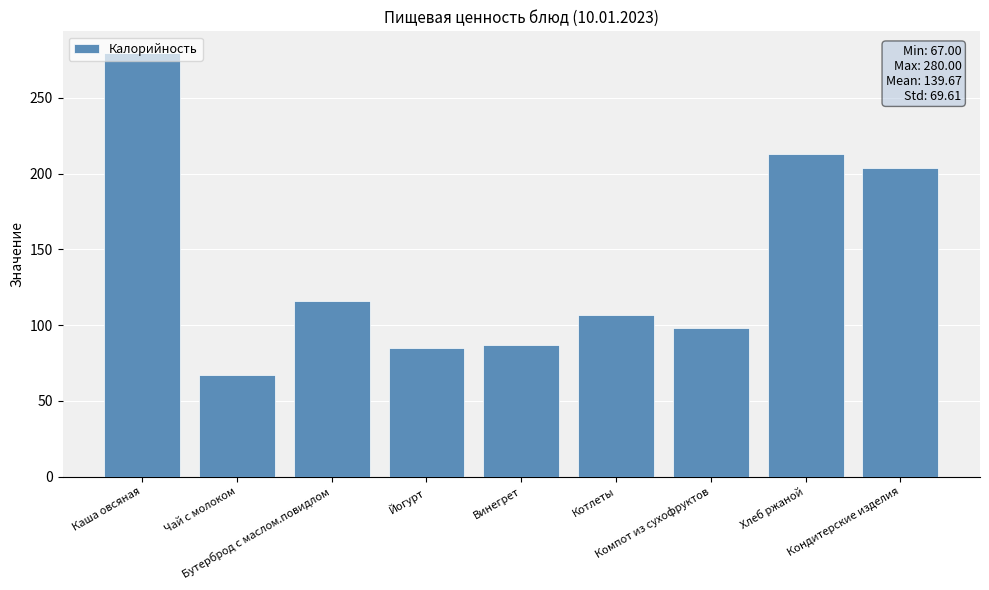

What is the label of the 3rd bar from the left?

Бутерброд с маслом.повидлом